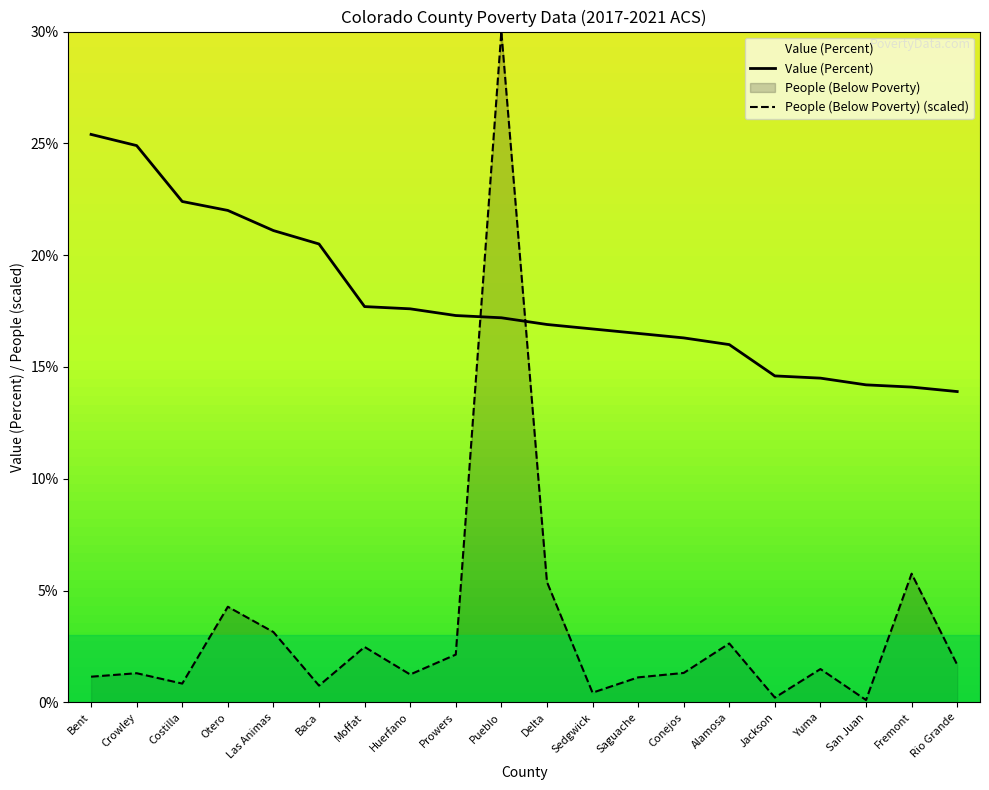

What are all the series names shown in the legend?

Value (Percent), People (Below Poverty)